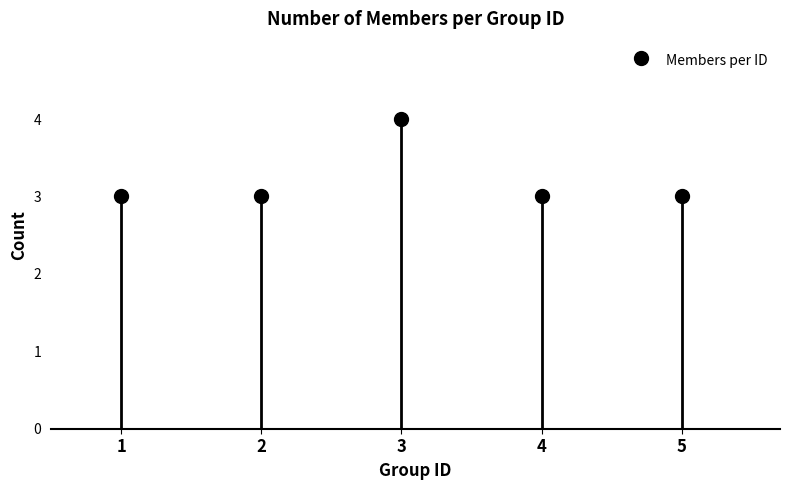

What is the greatest value displayed?

4